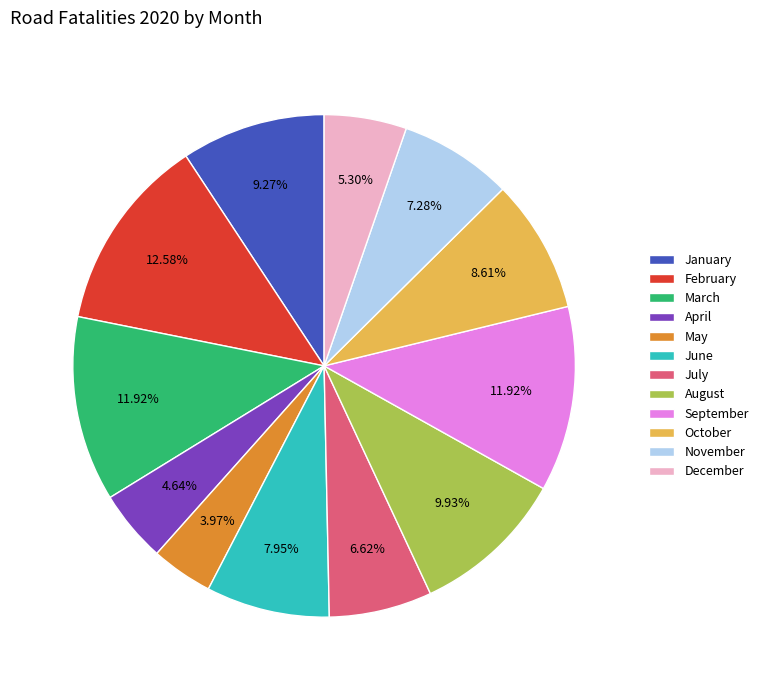

Which has a higher value, March or December?

March